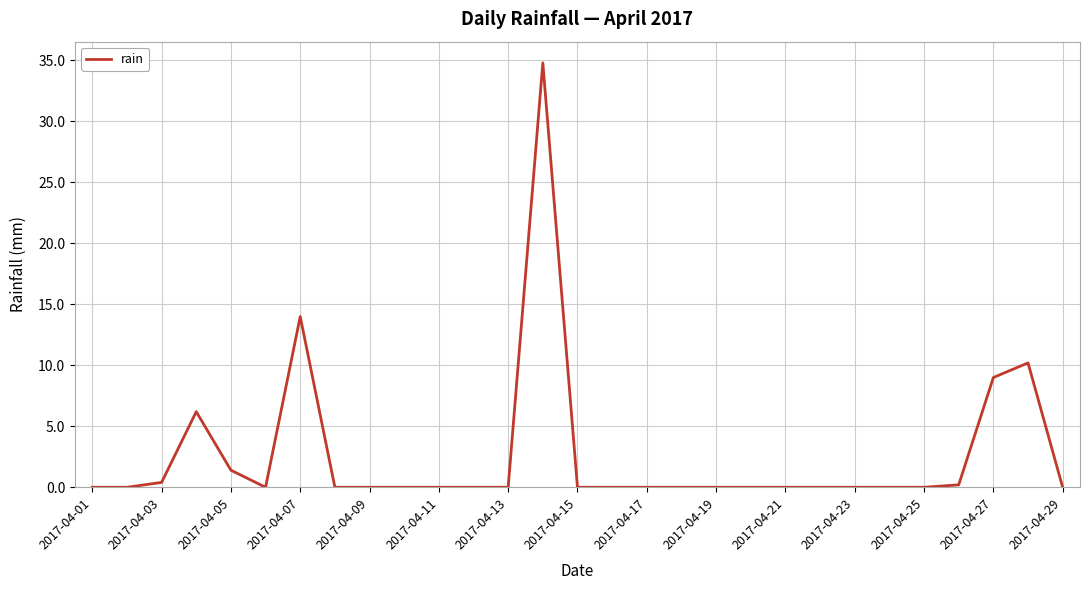

What is the maximum value shown in the chart?

34.8